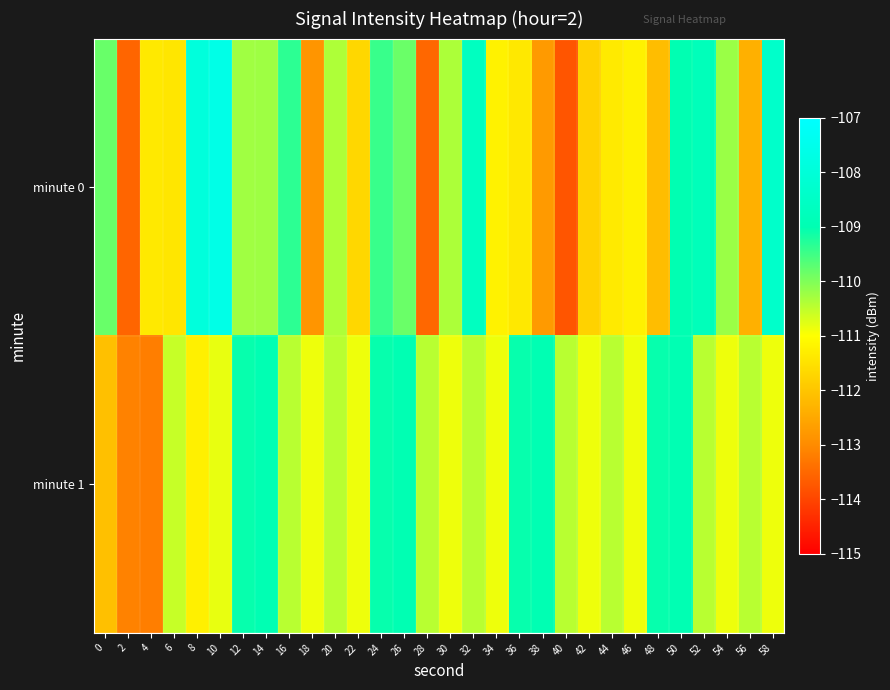

Rank the series by their average value, from highest to lowest.

minute 1, minute 0